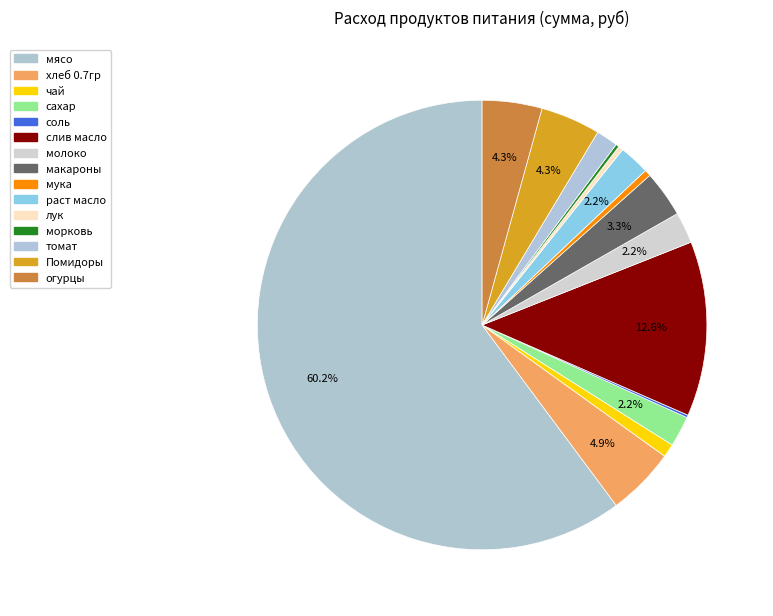

Combined, what portion of the pie is макароны and чай?

4.3%